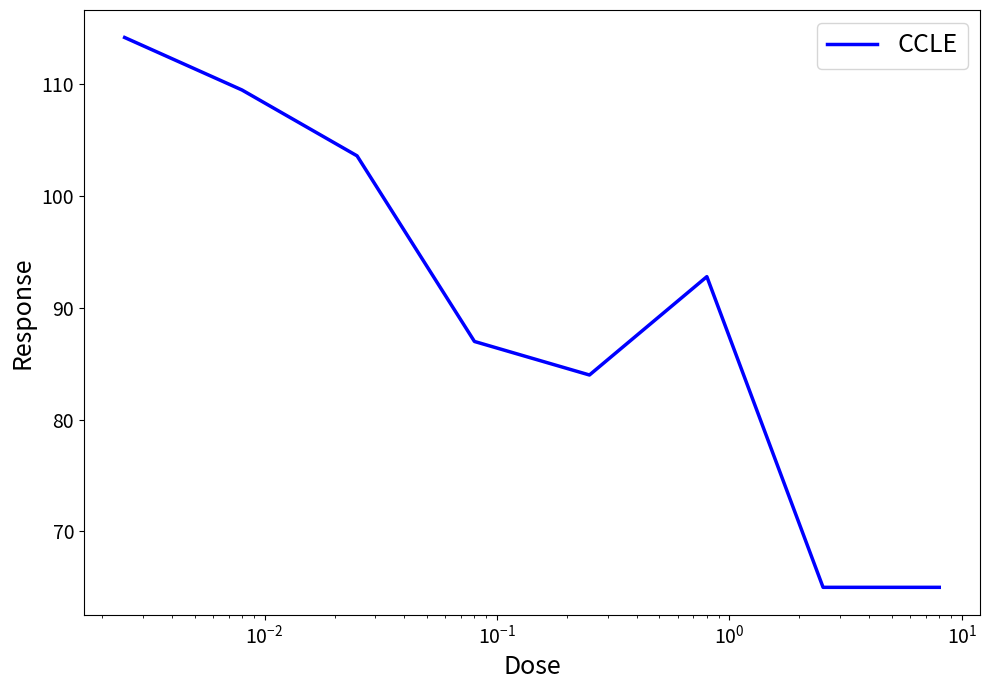

Reading left to right, transcribe all the data shown in this chart.

114.2	109.5	103.6	87.0	84.0	92.8	65.0	65.0